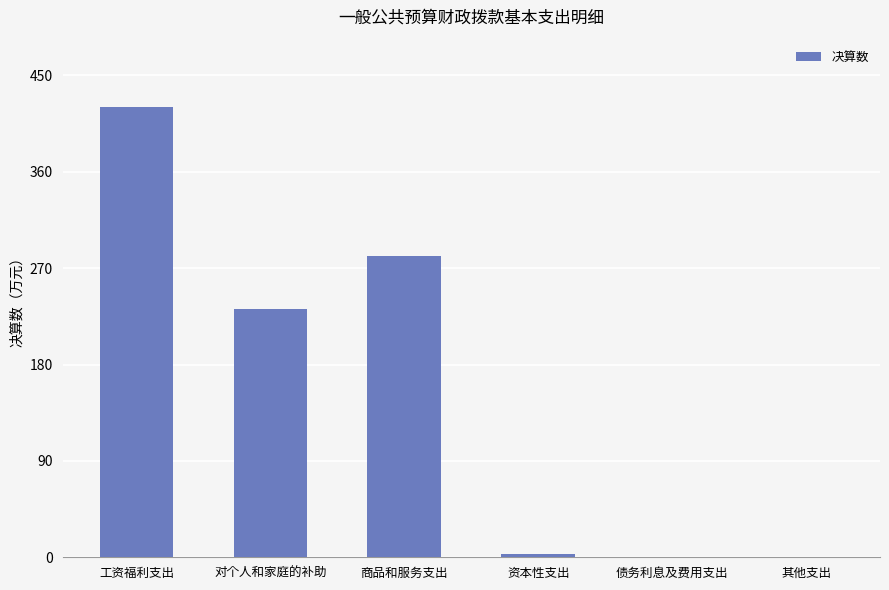

The value at 债务利息及费用支出 is 0.0. True or false?

True